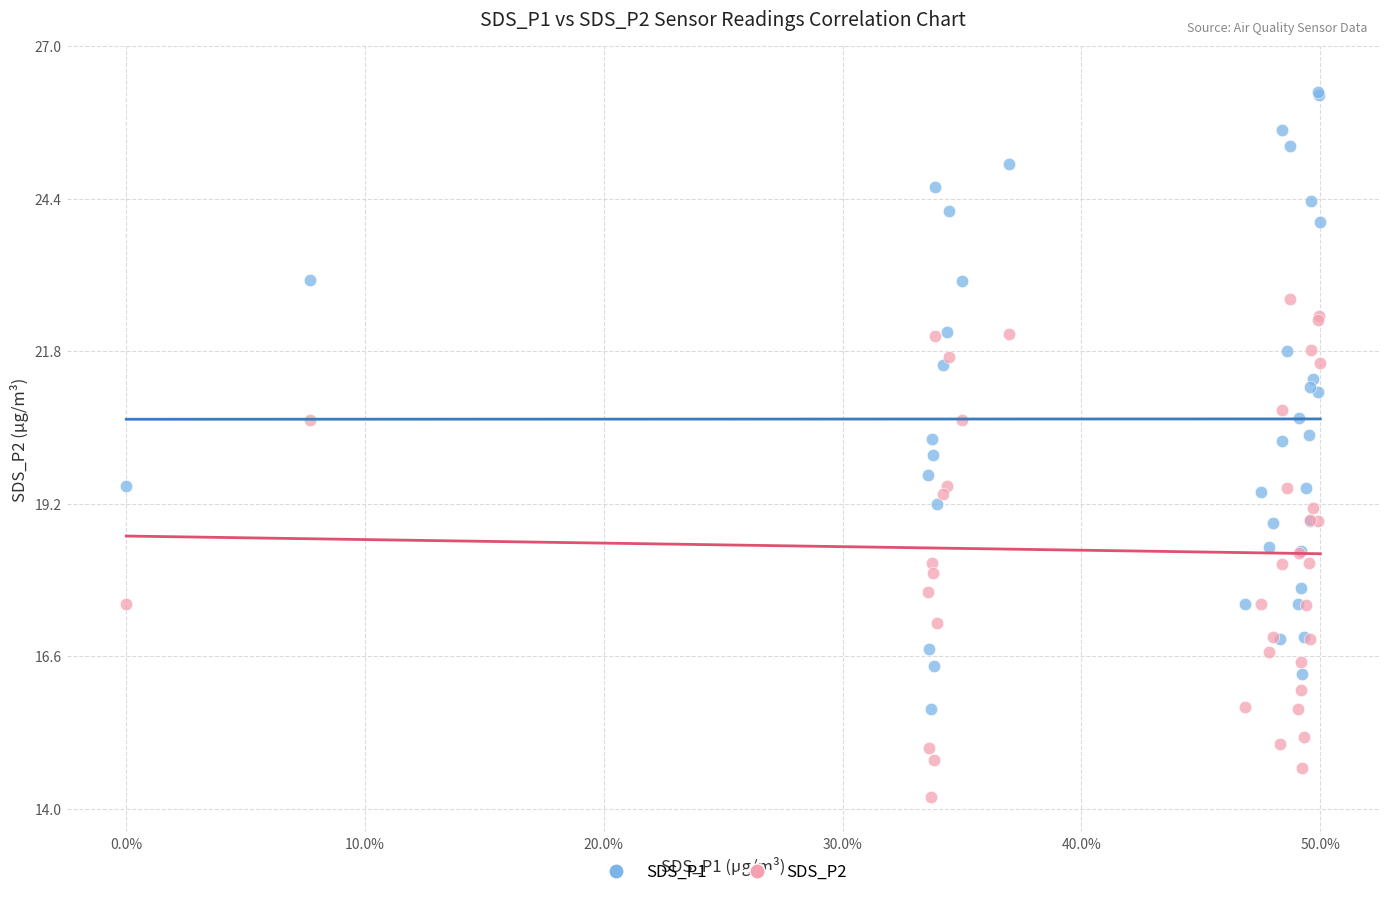

Which series contains the highest Y value?

SDS_P1